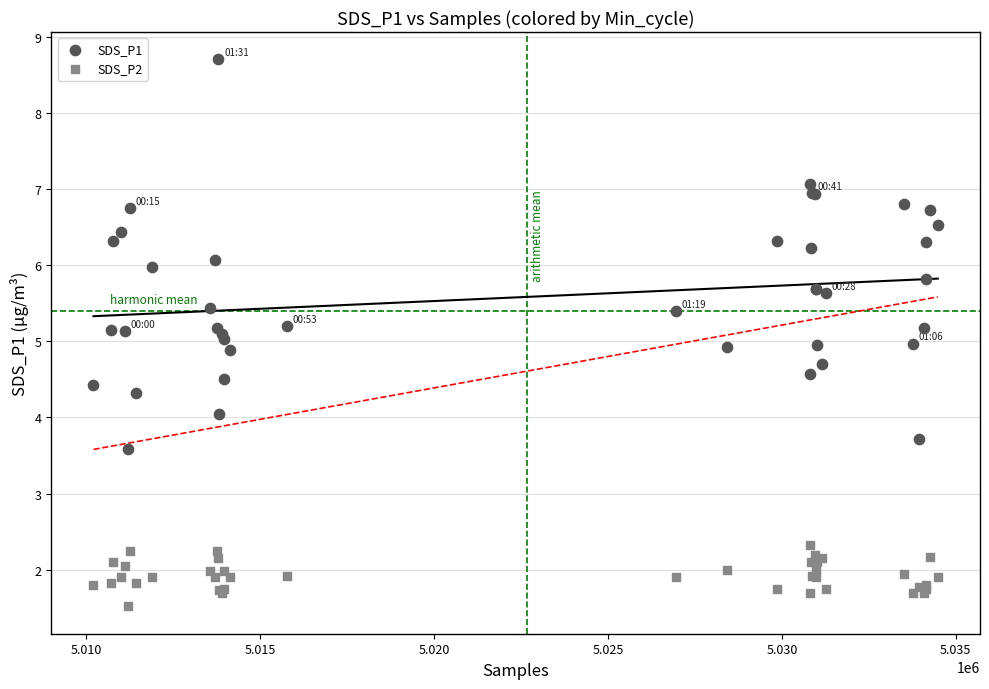

Which series reaches the maximum Y coordinate?

SDS_P1